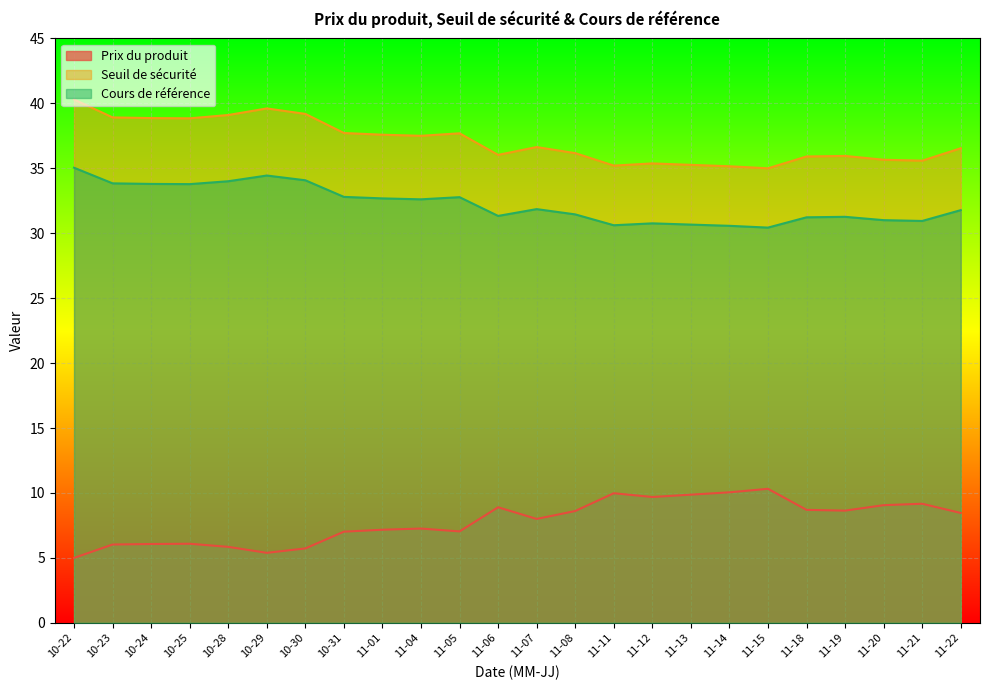

List the series in order of their peak value, lowest first.

Prix du produit, Cours de référence, Seuil de sécurité